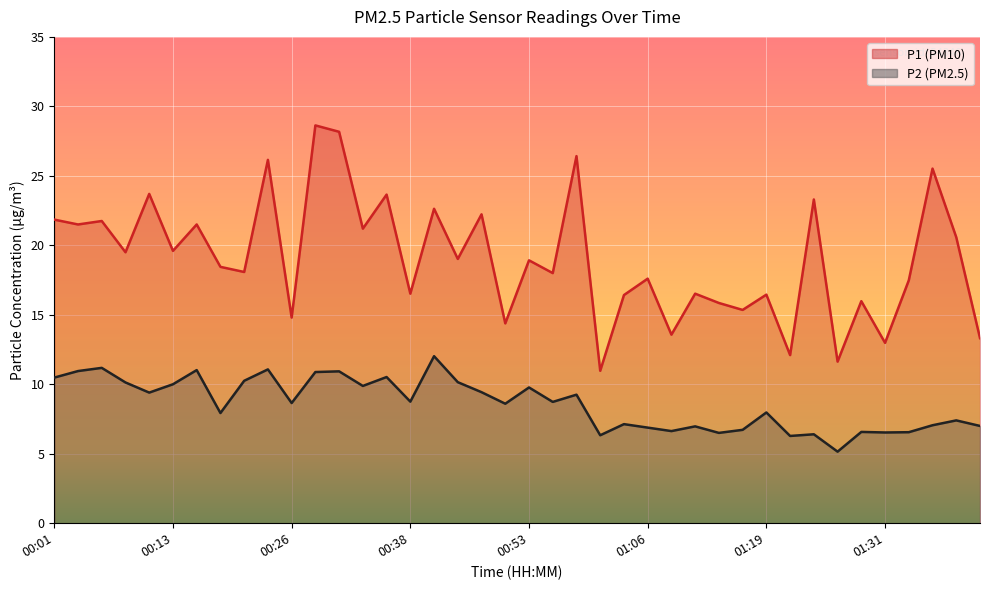

What is the maximum value for P1?

28.6